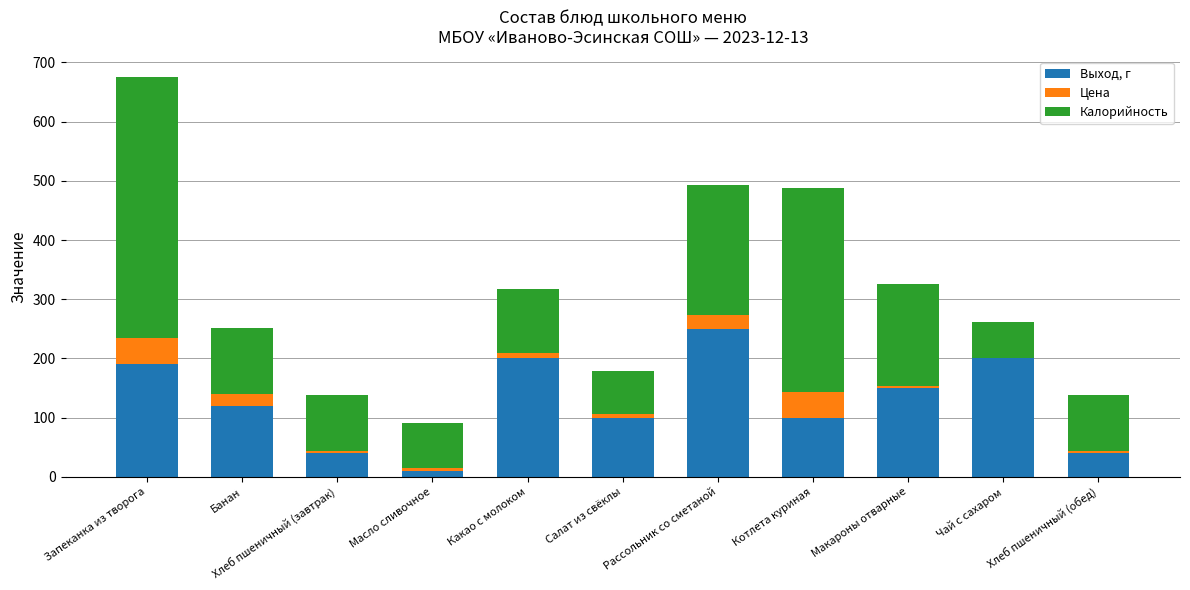

The Выход, г series shows 40.0 at Хлеб пшеничный (завтрак). True or false?

True